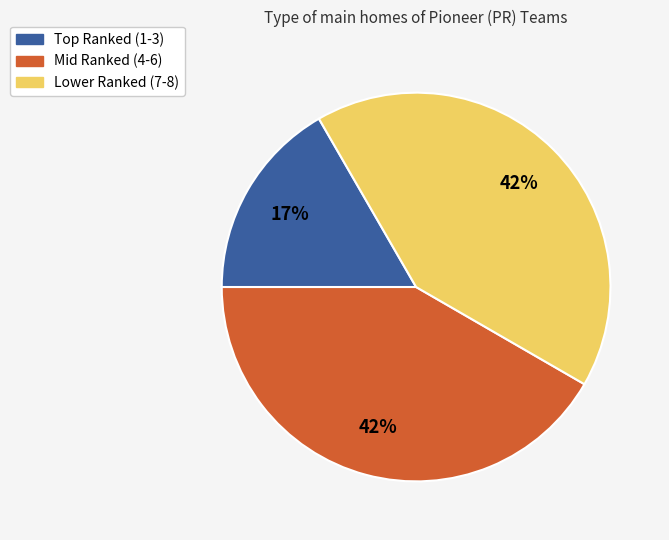

Does any single category account for the majority?

No